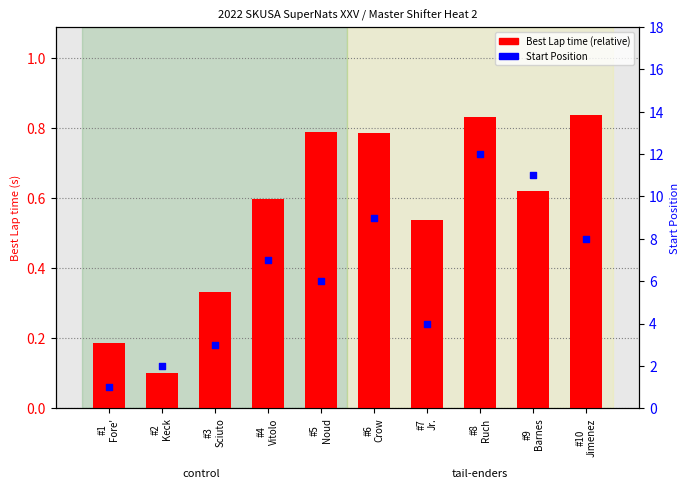

Is the value of Best Lap time (relative) at #1
Fore' greater than the value of Start Position at #4
Vitolo?

No